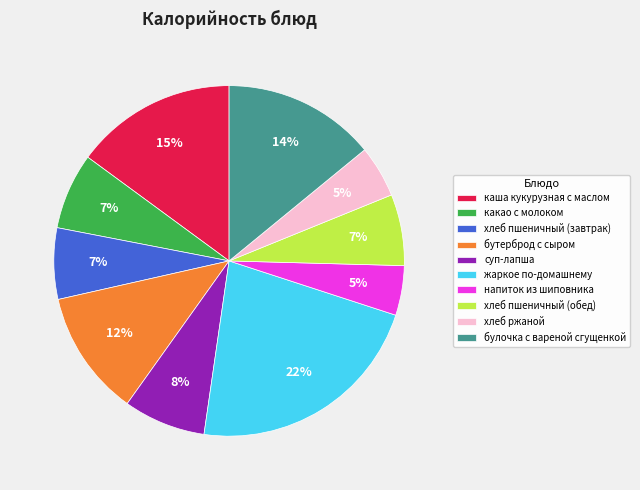

What is the ratio of the value at булочка с вареной сгущенкой to the value at какао с молоком?

2.0